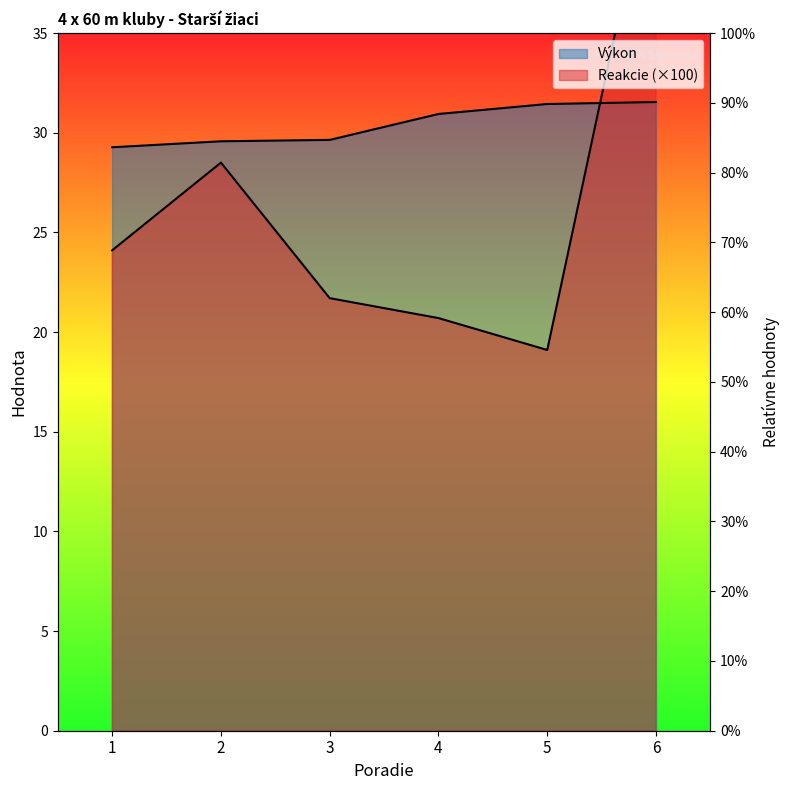

Rank the series at 6 from lowest to highest value.

Výkon, Reakcie